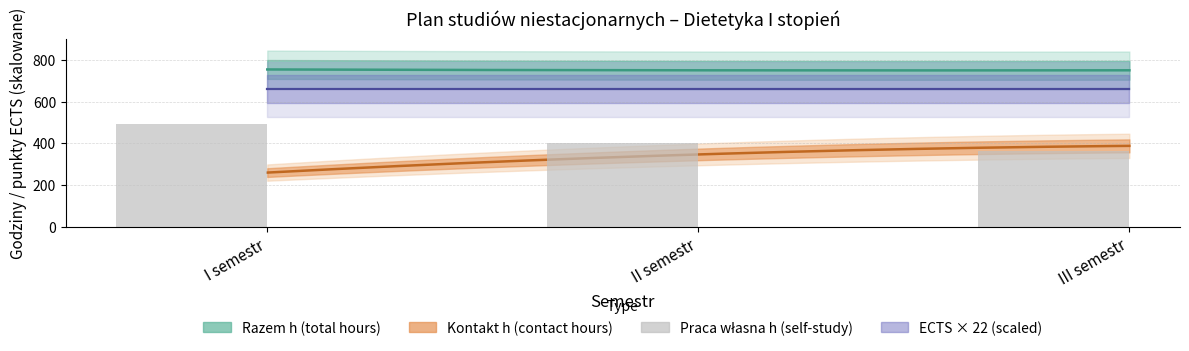

What position from the left is II semestr?

2